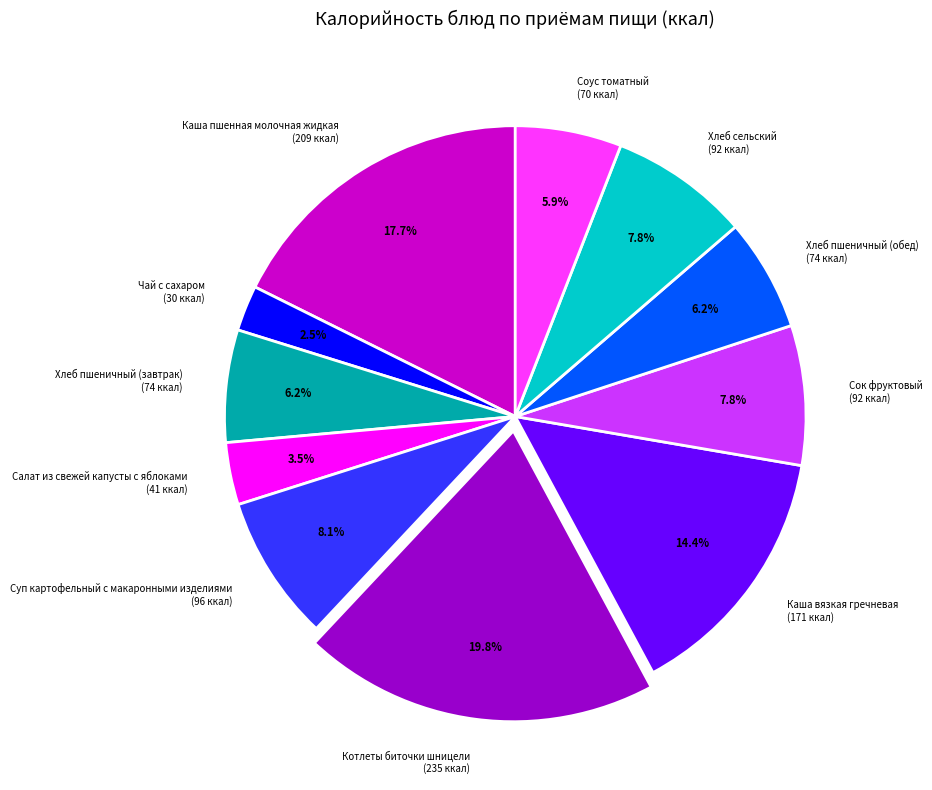

Is it true that Каша вязкая гречневая is 26% of the pie?

False